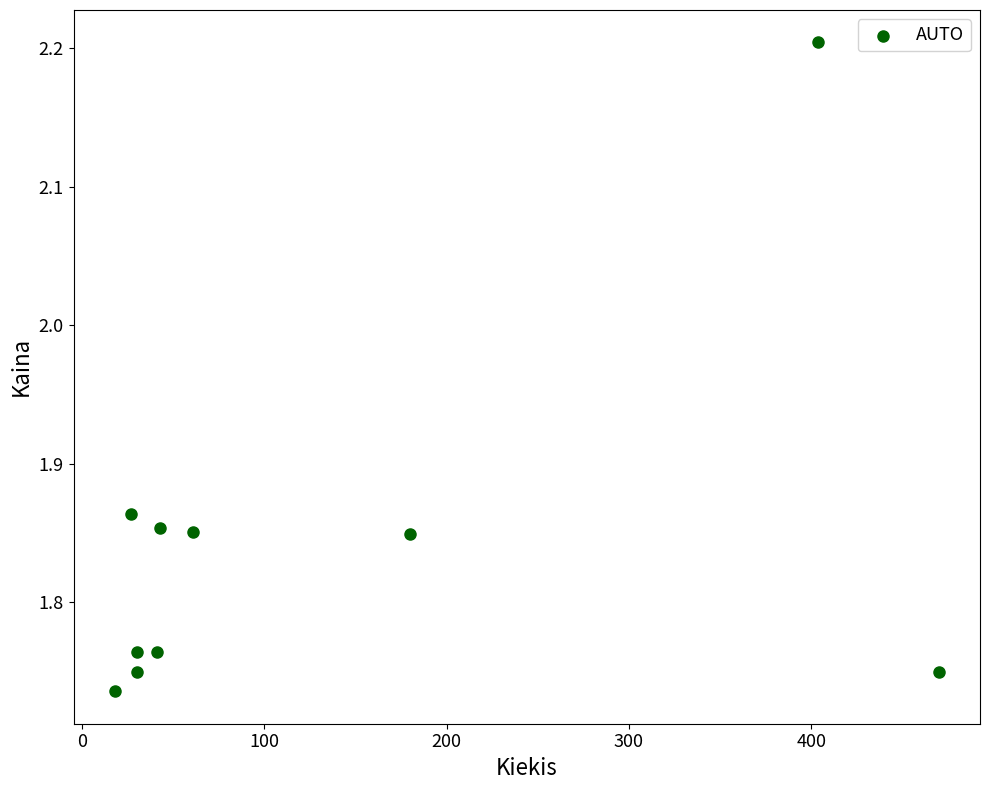

What is the range of Y values (max minus min)?

0.5